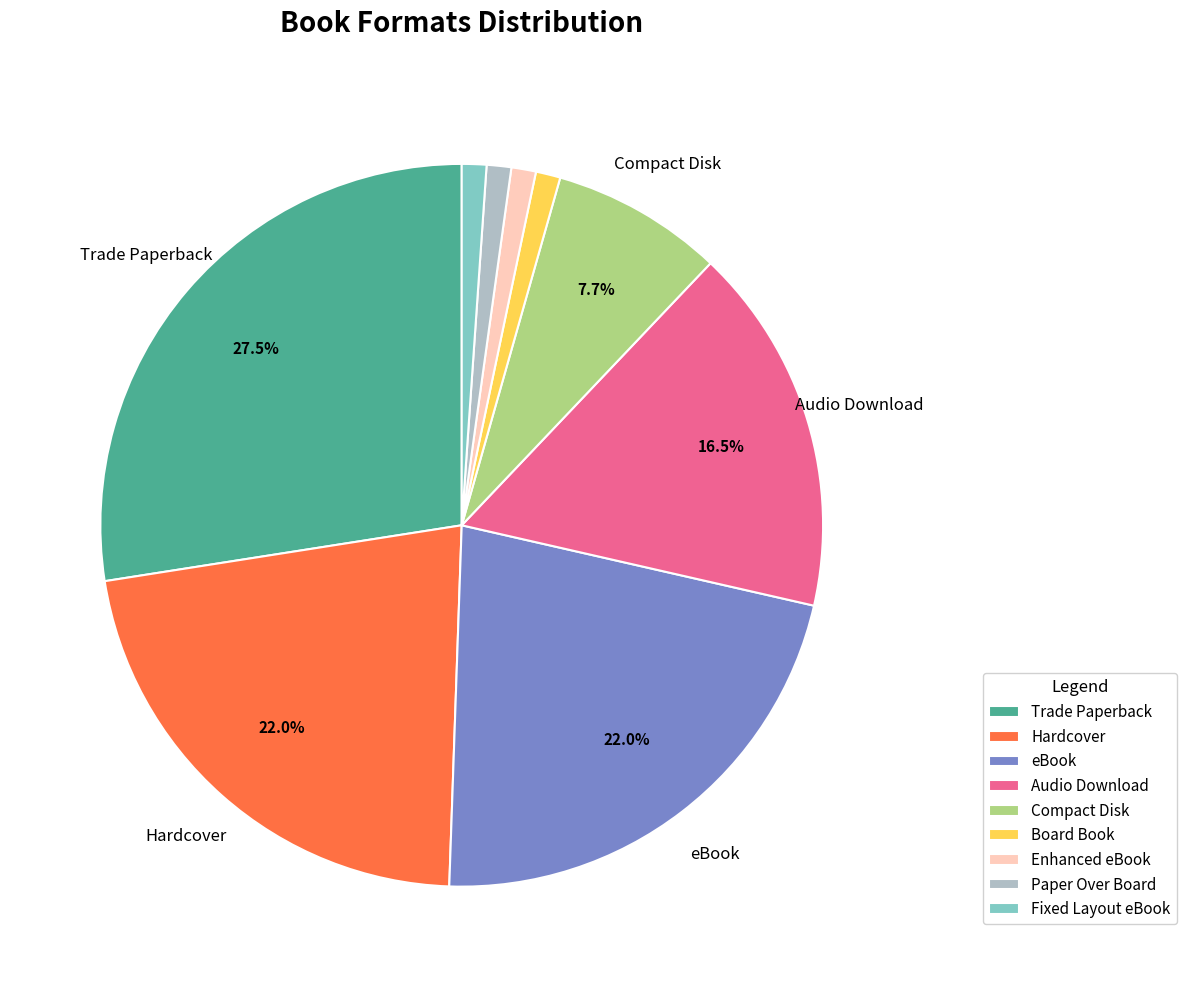

Which slice is the largest?

Trade Paperback